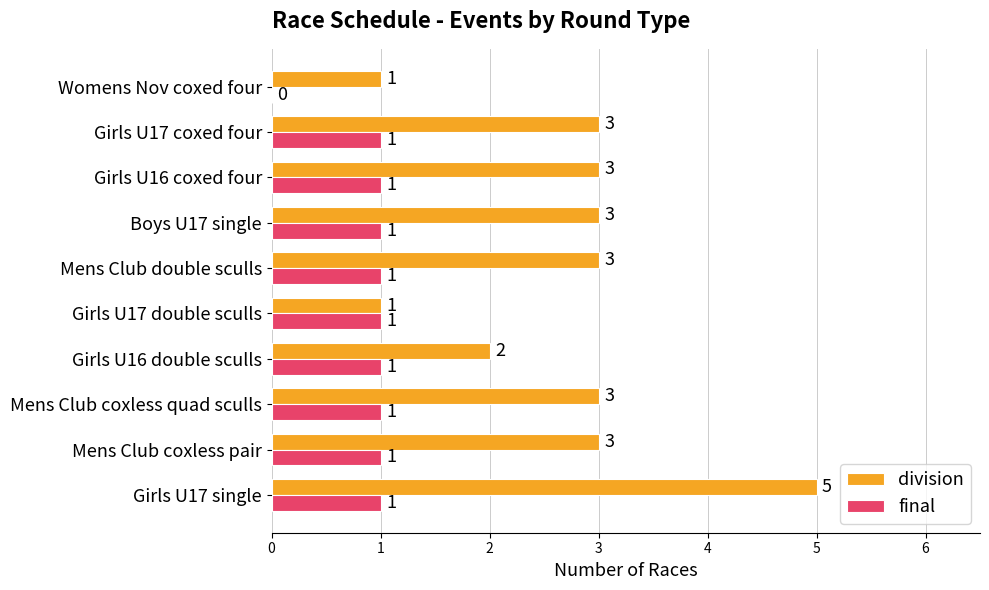

Where is final nearest to the value 0?

Womens Nov coxed four